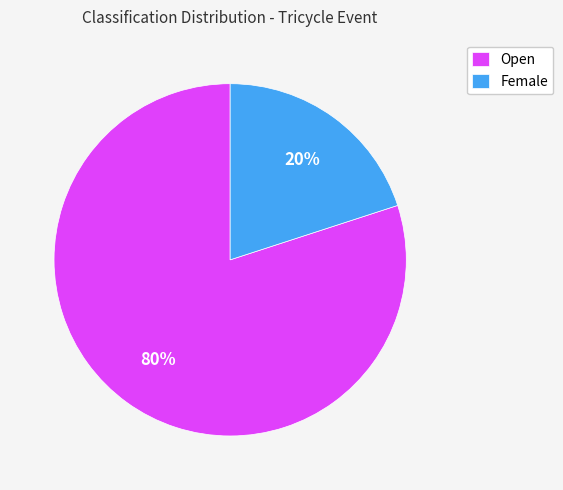

Count the number of slices in the pie.

2